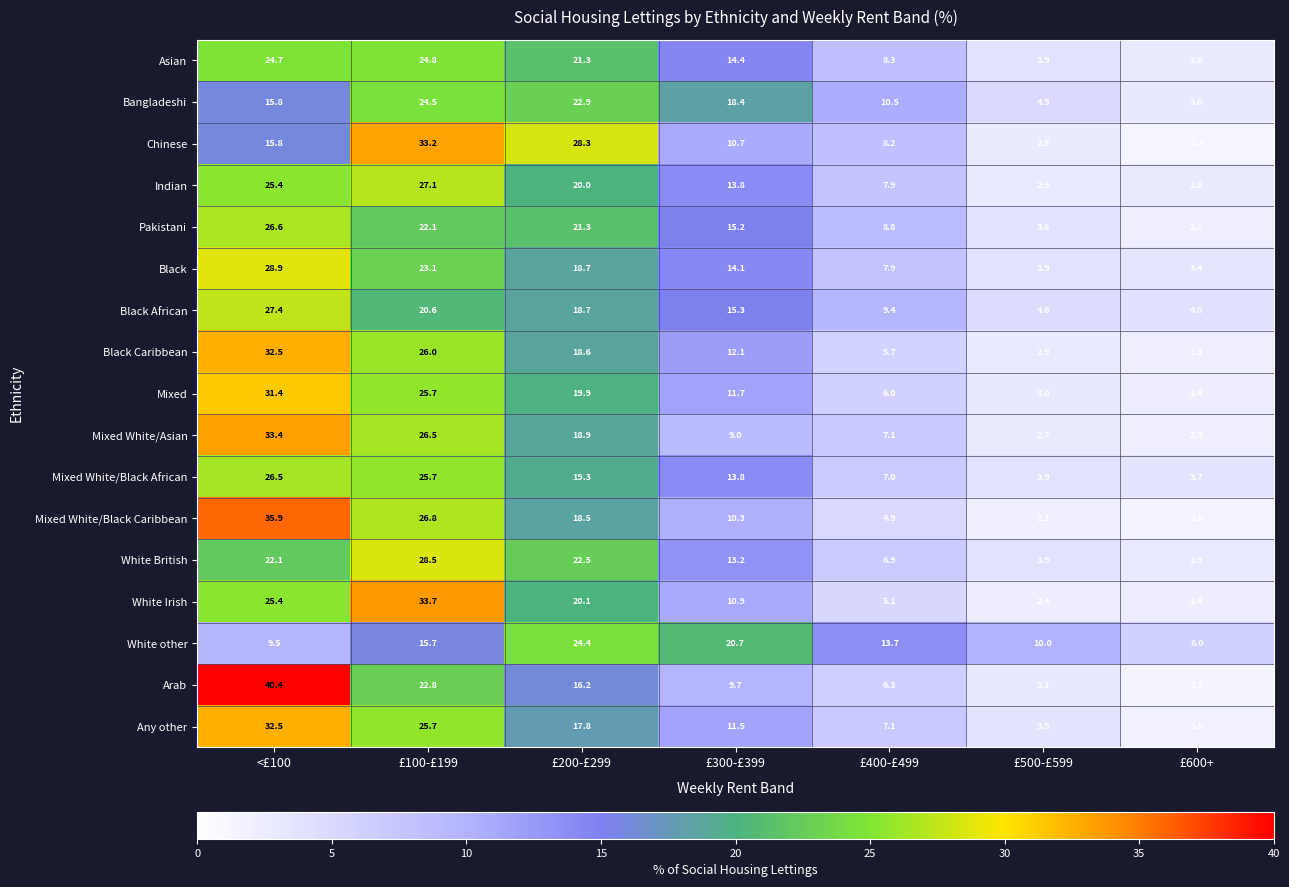

Between <£100 and £300-£399, which series saw the biggest shift?

Arab